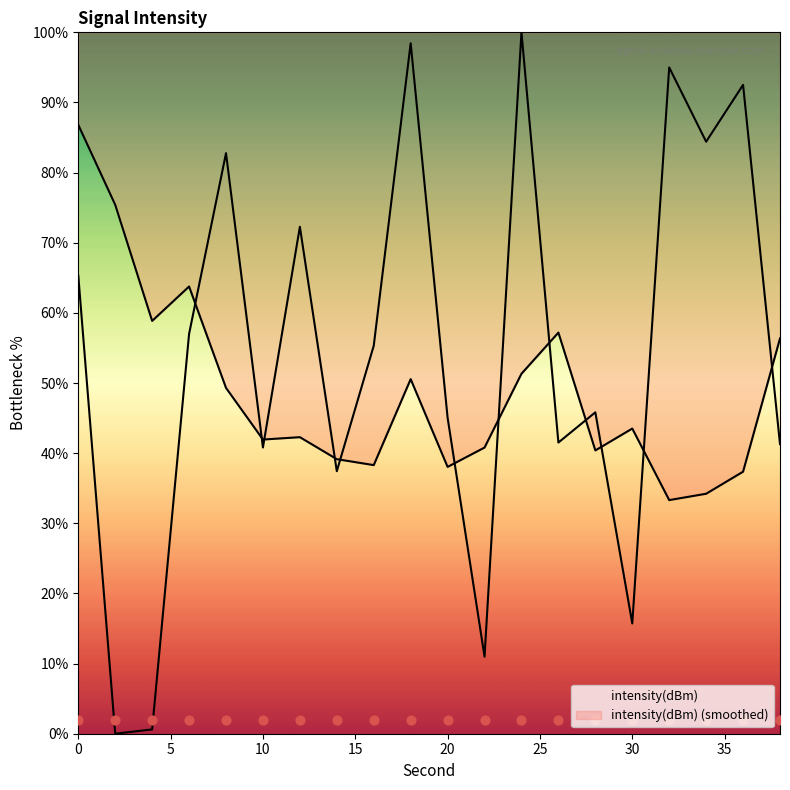

Between 18 and 10, which is larger?

18